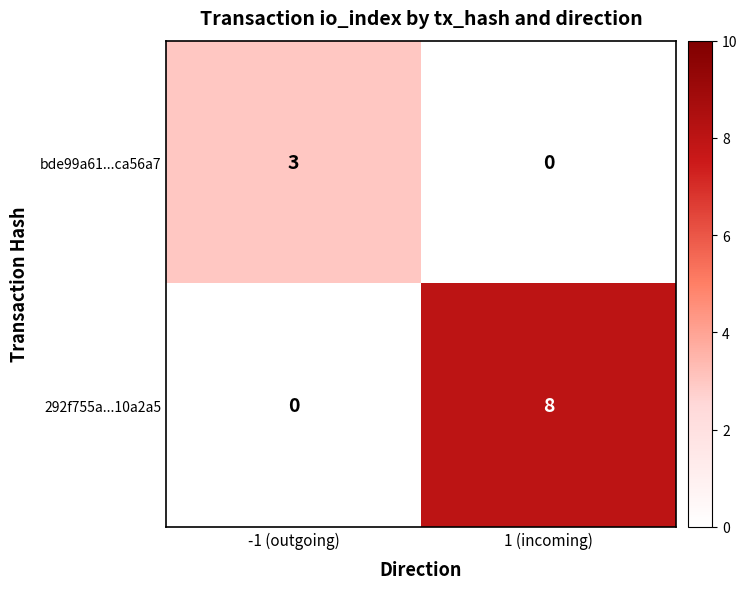

Reading left to right, list all the values displayed in this chart.

bde99a61...ca56a7: -1 (outgoing)=3	1 (incoming)=0
292f755a...10a2a5: -1 (outgoing)=0	1 (incoming)=8